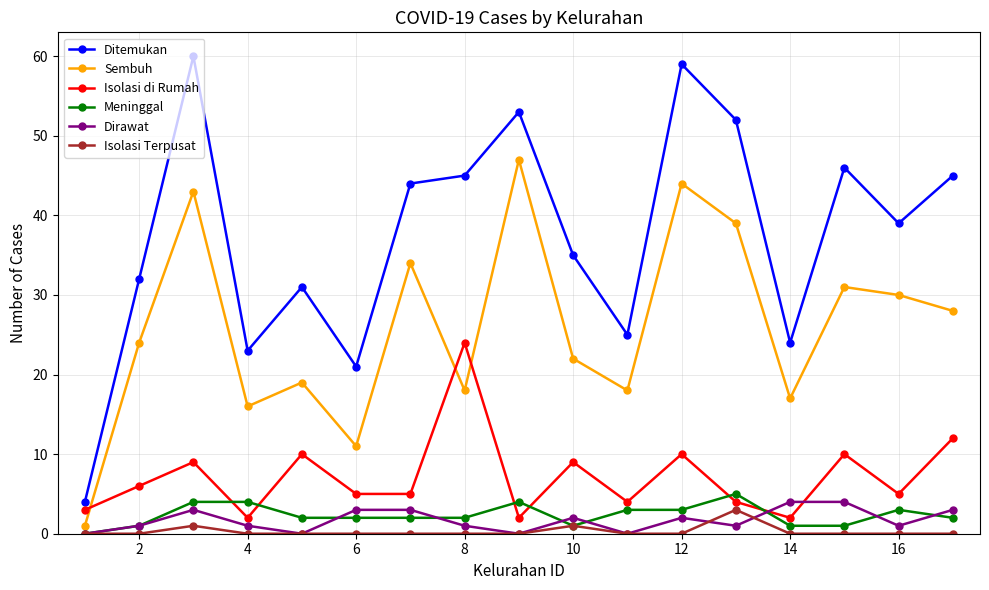

What is the value of the Ditemukan point at the 17th from the left?

45